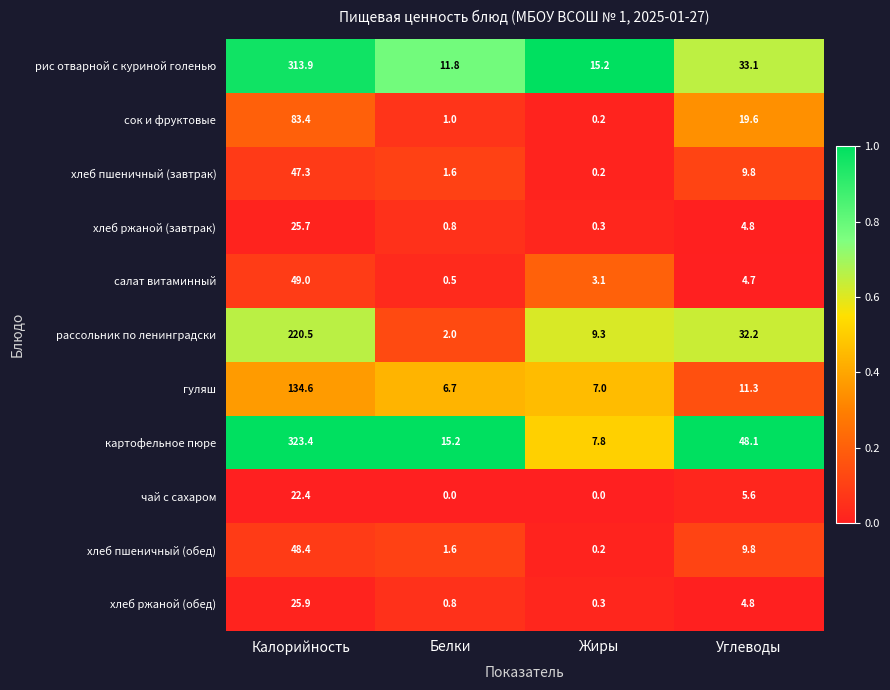

At which label is хлеб пшеничный (обед) closest to 24?

Углеводы